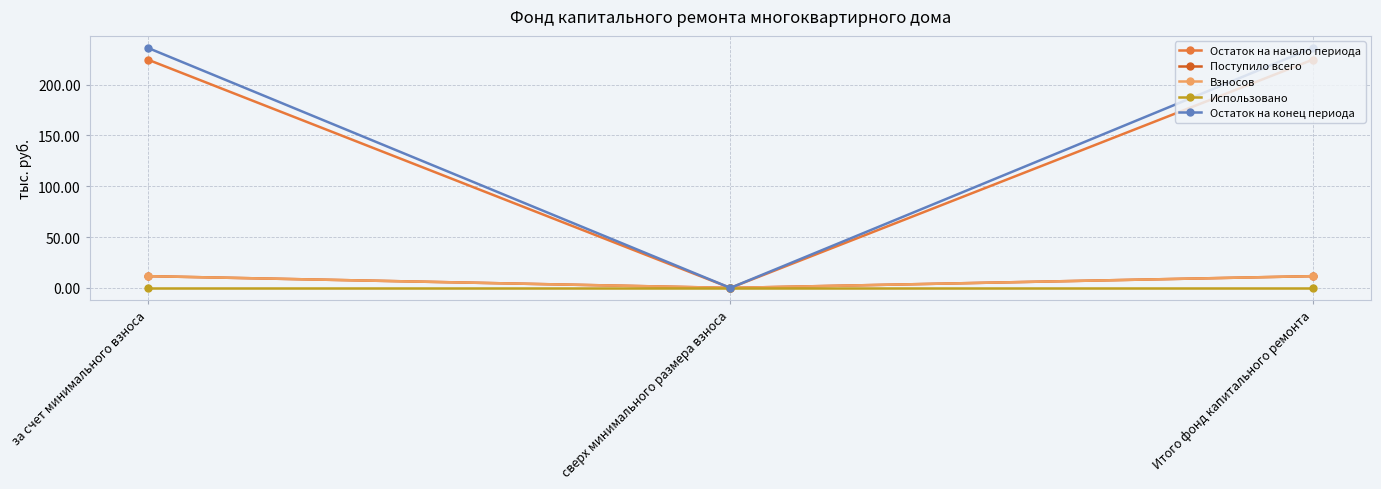

Is this an area chart (filled region under the line)?

No